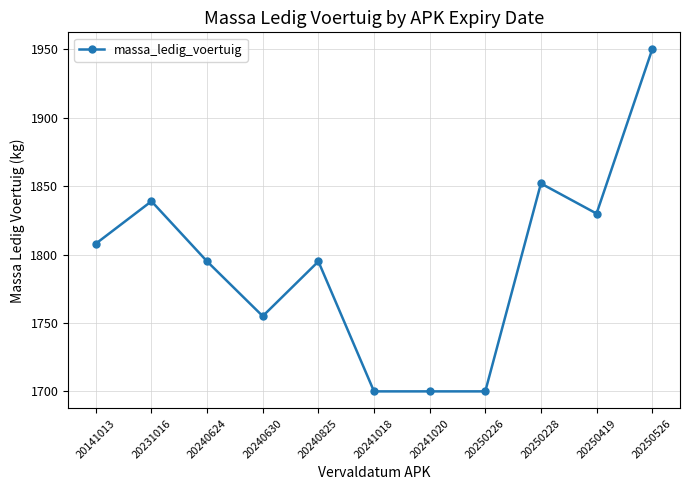

Where is the first local maximum?

20231016